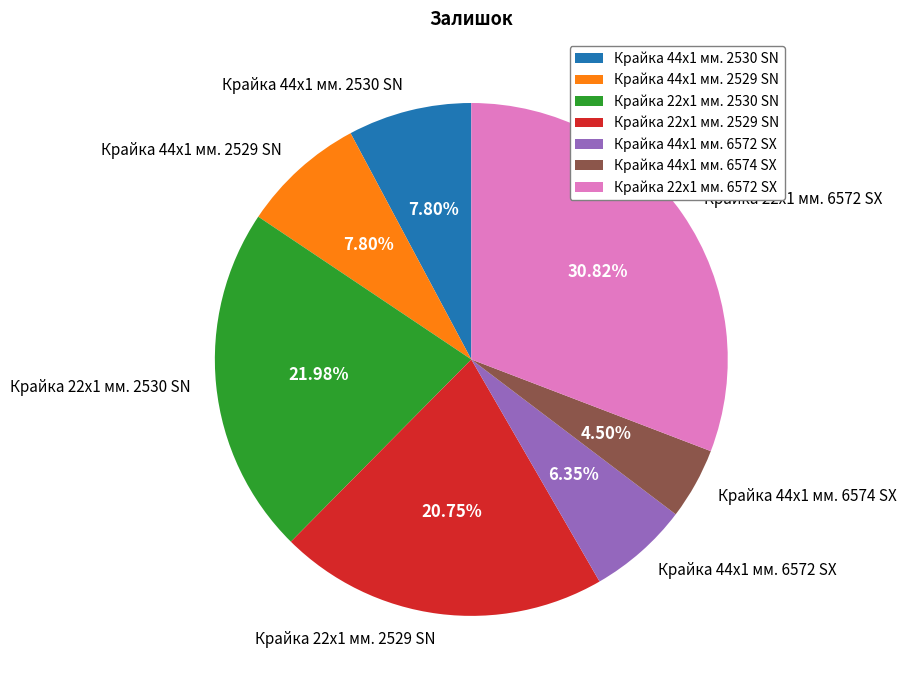

Which category has the smallest portion of the pie?

Крайка 44x1 мм. 6574 SX